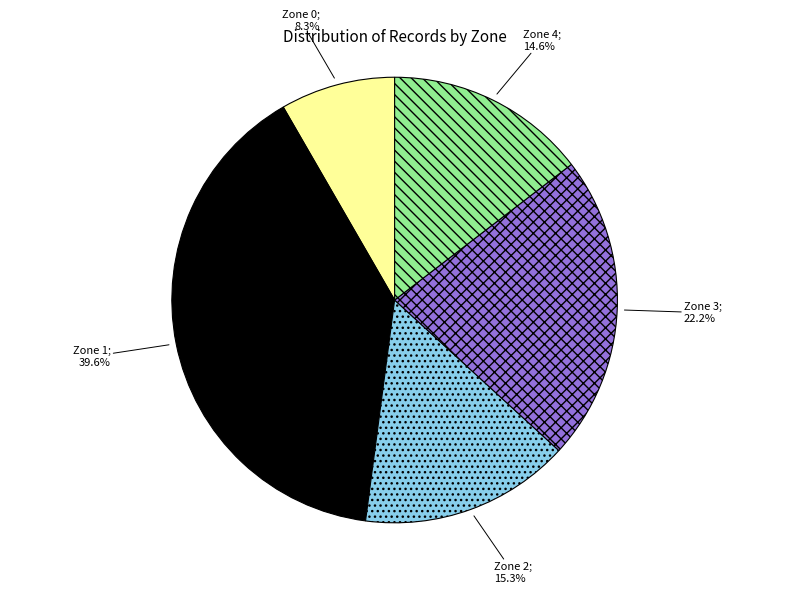

Is there a majority slice in this chart?

No